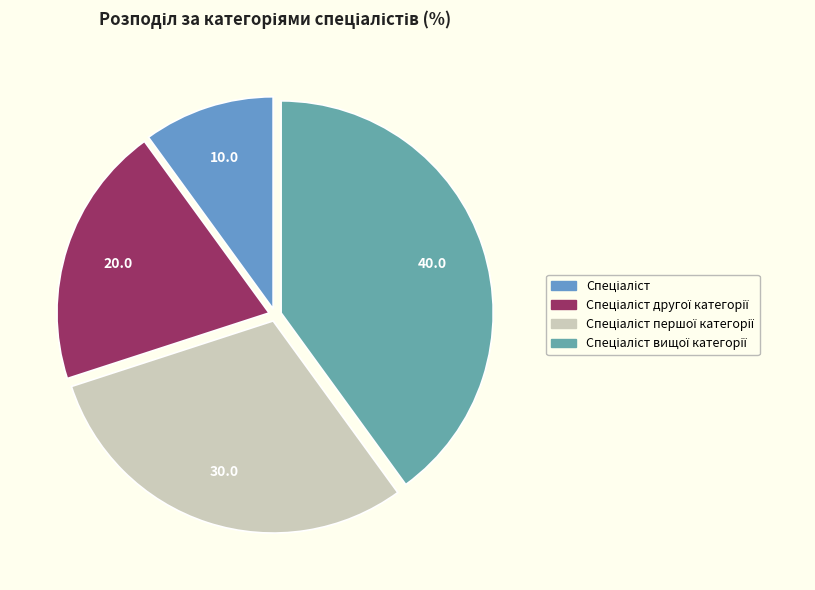

Which slice is the largest?

Спеціаліст вищої категорії